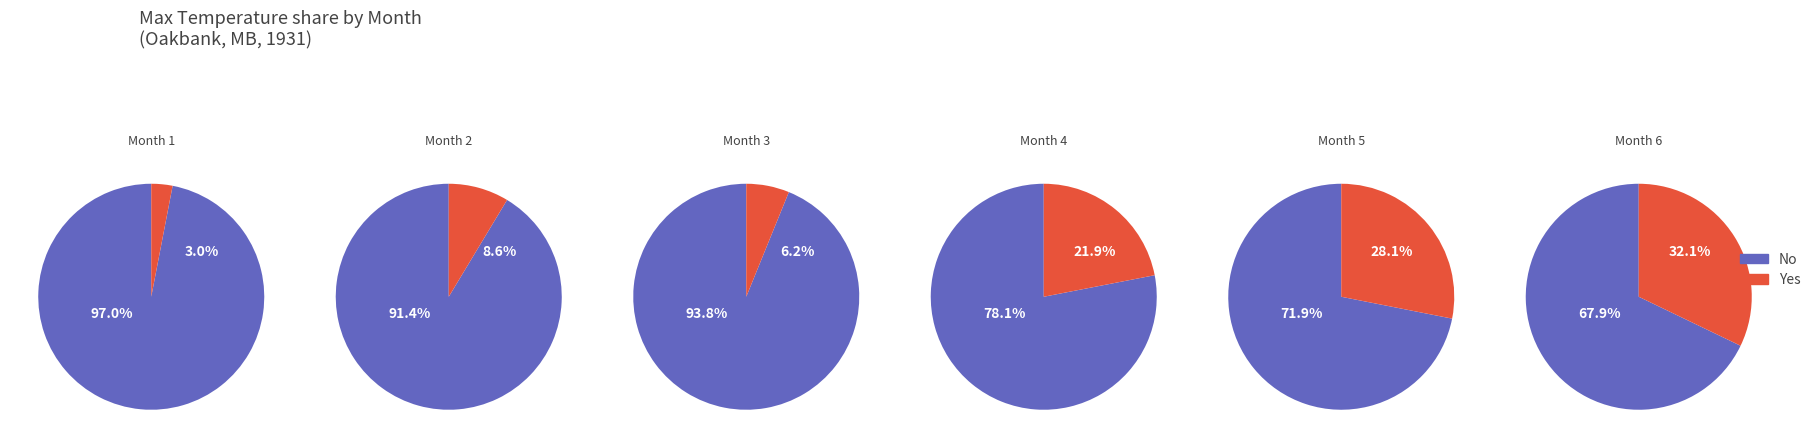

True or false: Month 4 accounts for 22% of the total.

True